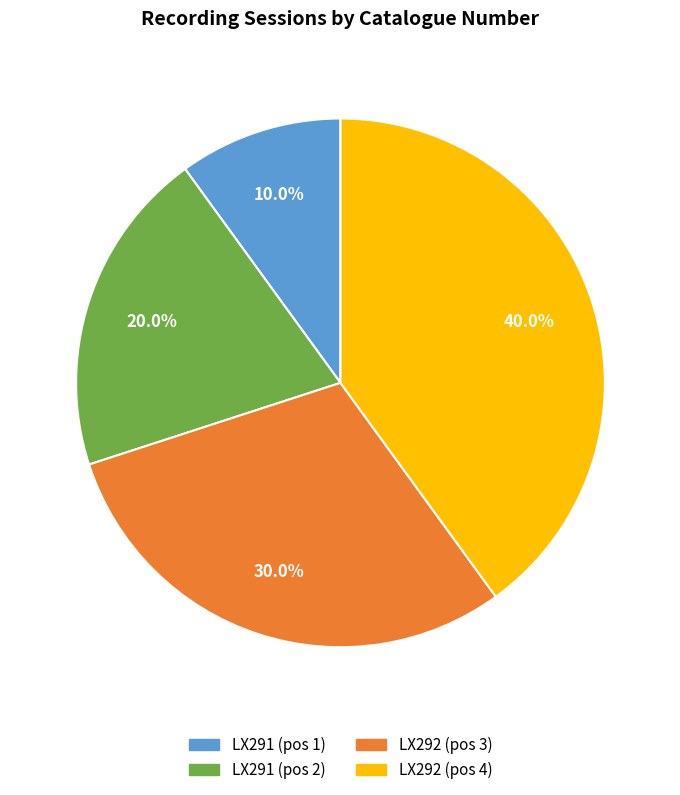

Does any single category account for the majority?

No